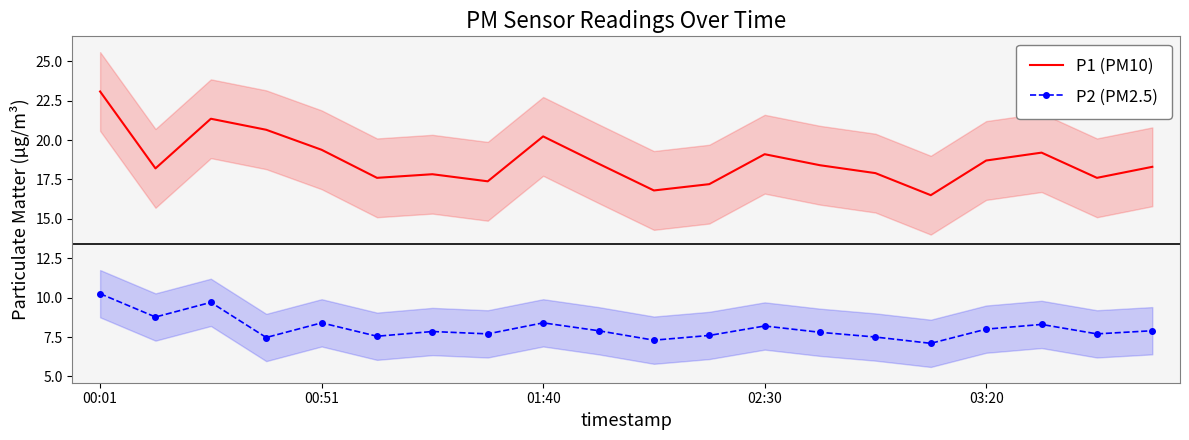

At which label does P1 (PM10) reach its peak?

00:01